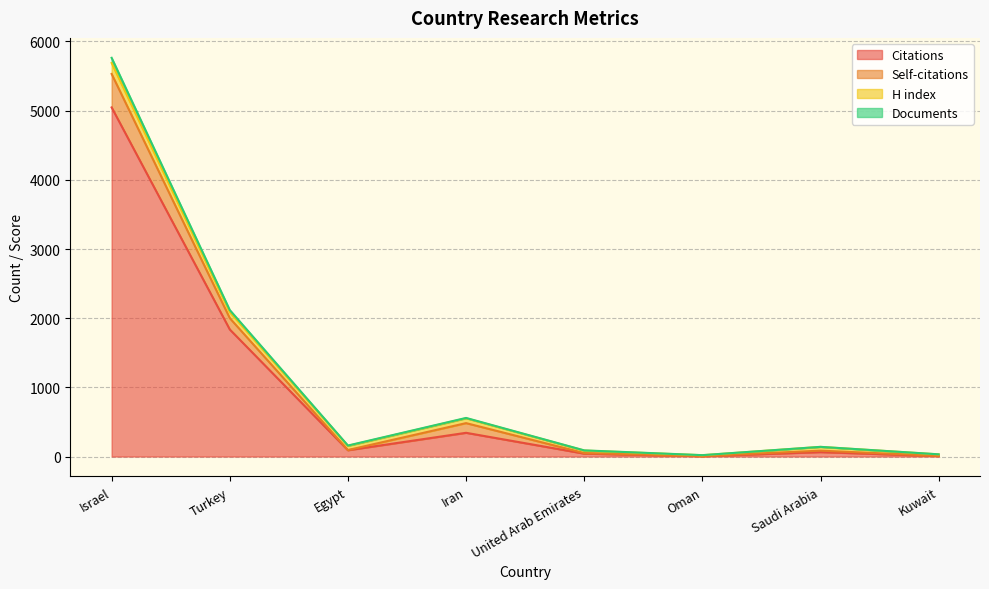

At which label is Citations closest to 2526?

Turkey